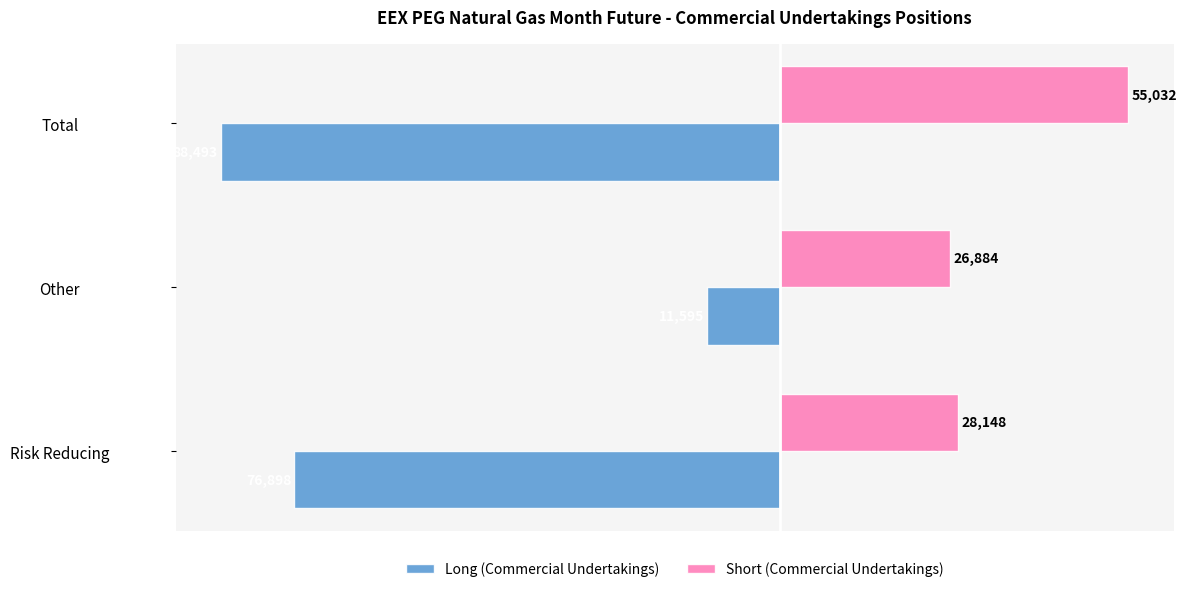

At which label does Short (Commercial Undertakings) reach its peak?

Total